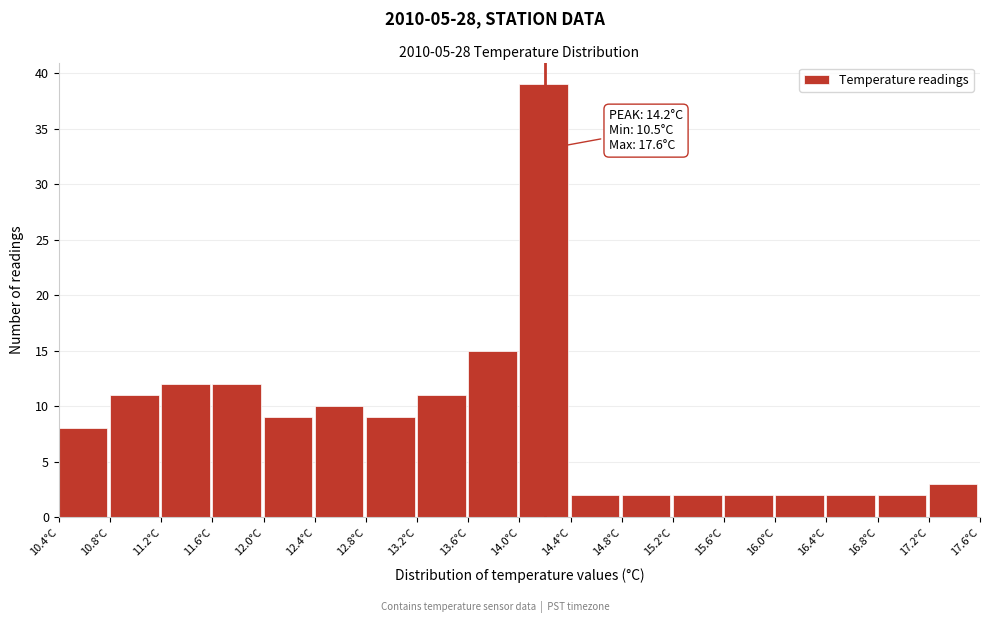

Over which range of the x-axis is the bar tallest?

14.0 to 14.4